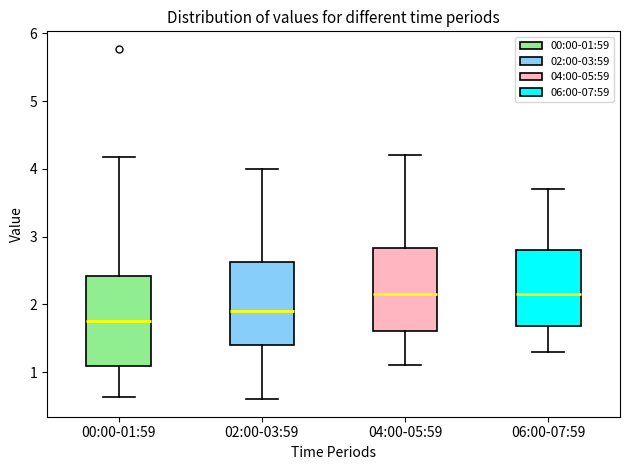

Which box has the lowest median line?

00:00-01:59